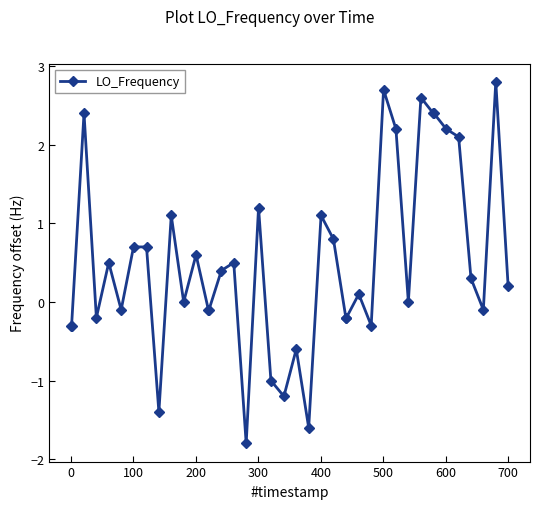

Count the number of categories in the chart.

40